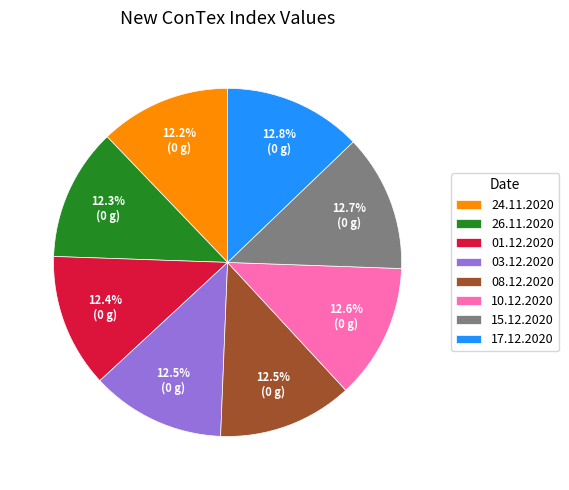

To the nearest percent, what is the average slice percentage?

12%